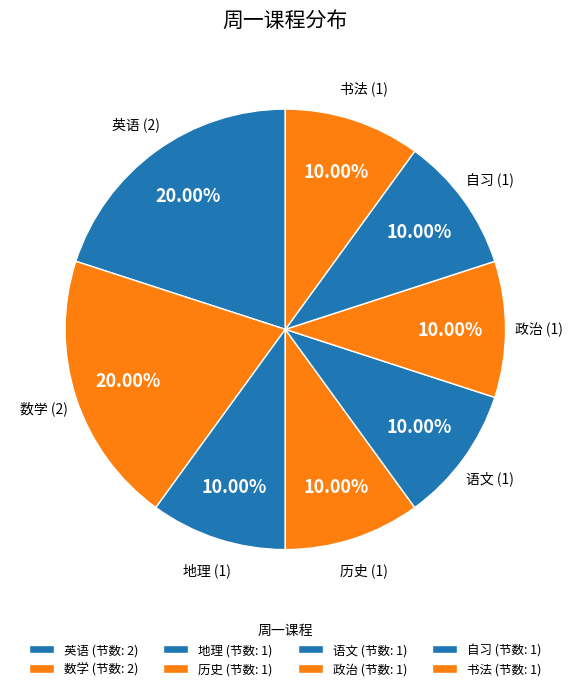

Is there any slice that represents more than half of the pie?

No